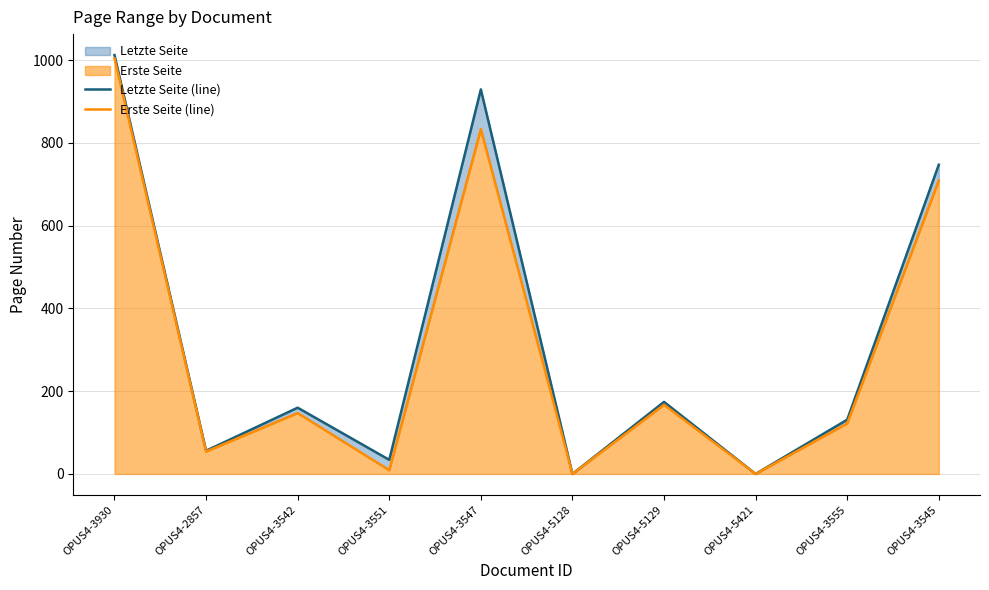

Between OPUS4-3551 and OPUS4-3555, which is larger?

OPUS4-3555